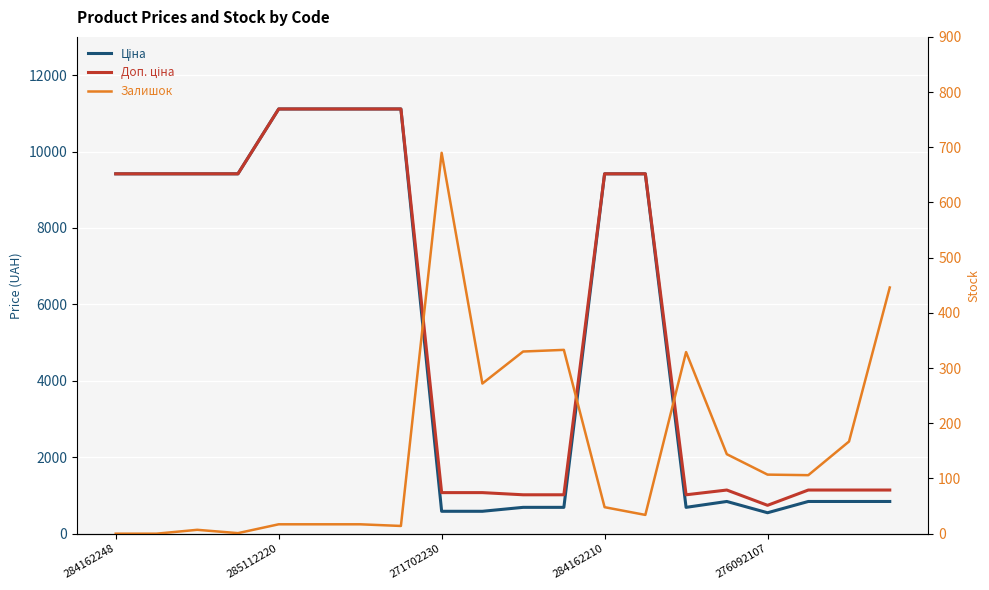

What is the total value across all series at 15?

2128.8